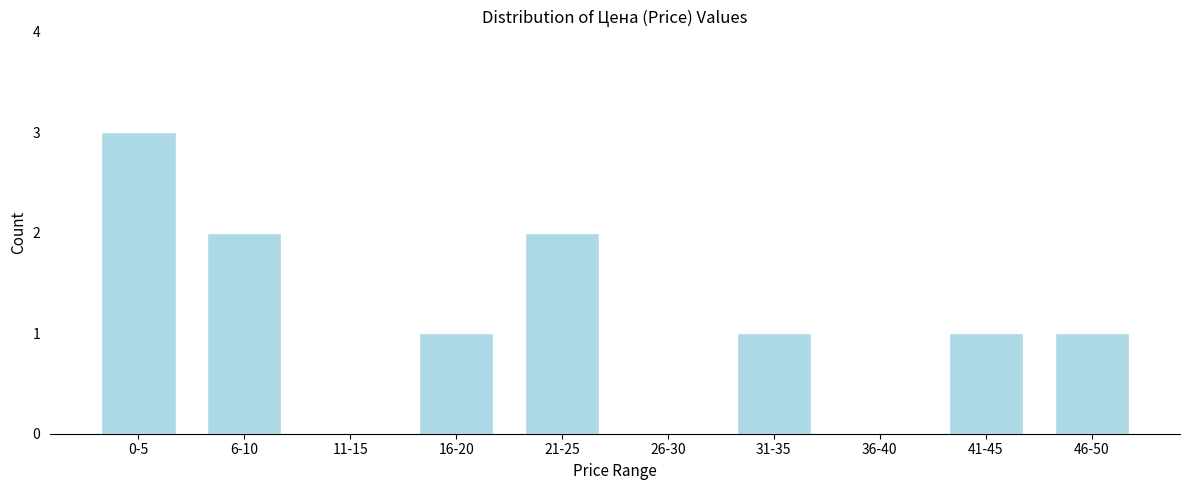

At which category does the chart reach its peak across all series?

0-5